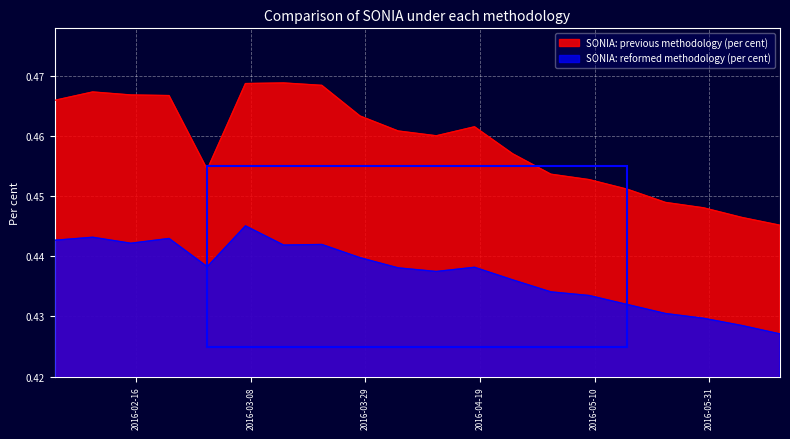

At how many categories does at least one series exceed 0?

20